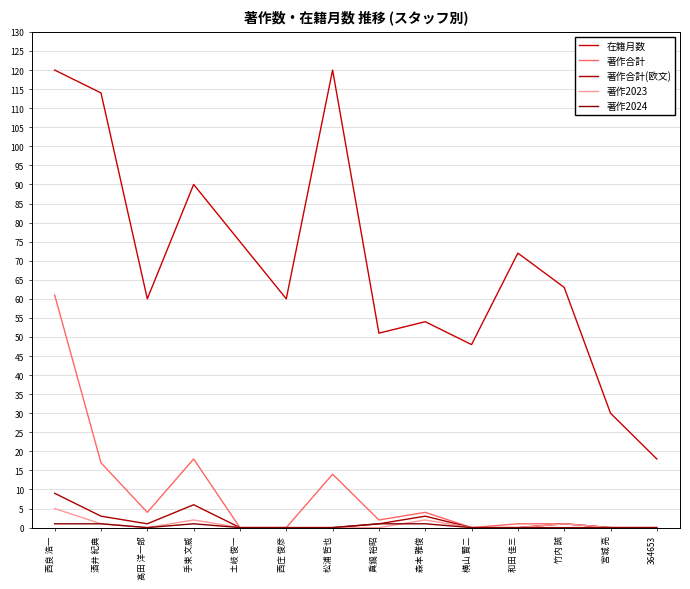

At which label does 著作合計(欧文) reach its minimum?

土岐 俊一